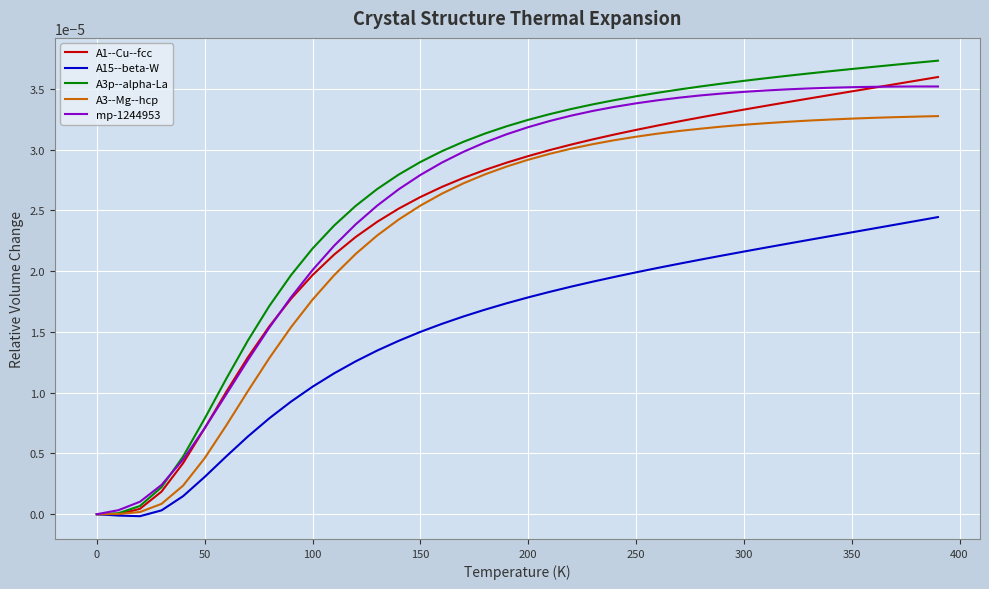

Reading left to right, list all the values displayed in this chart.

A1--Cu--fcc: 0.0	-0.0	0.0	0.0	0.0	0.0	0.0	0.0	0.0	0.0	0.0	0.0	0.0	0.0	0.0	0.0	0.0	0.0	0.0	0.0	0.0	0.0	0.0	0.0	0.0	0.0	0.0	0.0	0.0	0.0	0.0	0.0	0.0	0.0	0.0	0.0	0.0	0.0	0.0	0.0
A15--beta-W: 0.0	-0.0	-0.0	0.0	0.0	0.0	0.0	0.0	0.0	0.0	0.0	0.0	0.0	0.0	0.0	0.0	0.0	0.0	0.0	0.0	0.0	0.0	0.0	0.0	0.0	0.0	0.0	0.0	0.0	0.0	0.0	0.0	0.0	0.0	0.0	0.0	0.0	0.0	0.0	0.0
A3p--alpha-La: 0.0	0.0	0.0	0.0	0.0	0.0	0.0	0.0	0.0	0.0	0.0	0.0	0.0	0.0	0.0	0.0	0.0	0.0	0.0	0.0	0.0	0.0	0.0	0.0	0.0	0.0	0.0	0.0	0.0	0.0	0.0	0.0	0.0	0.0	0.0	0.0	0.0	0.0	0.0	0.0
A3--Mg--hcp: 0.0	0.0	0.0	0.0	0.0	0.0	0.0	0.0	0.0	0.0	0.0	0.0	0.0	0.0	0.0	0.0	0.0	0.0	0.0	0.0	0.0	0.0	0.0	0.0	0.0	0.0	0.0	0.0	0.0	0.0	0.0	0.0	0.0	0.0	0.0	0.0	0.0	0.0	0.0	0.0
mp-1244953: 0.0	0.0	0.0	0.0	0.0	0.0	0.0	0.0	0.0	0.0	0.0	0.0	0.0	0.0	0.0	0.0	0.0	0.0	0.0	0.0	0.0	0.0	0.0	0.0	0.0	0.0	0.0	0.0	0.0	0.0	0.0	0.0	0.0	0.0	0.0	0.0	0.0	0.0	0.0	0.0